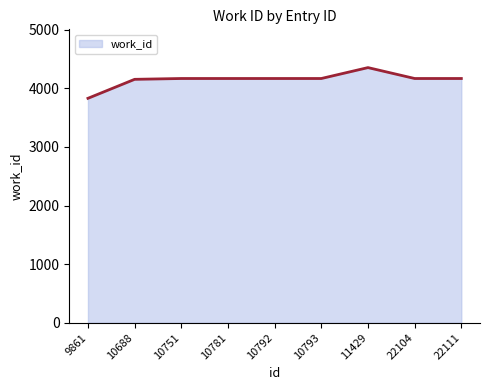

True or false: the data shows 4167 at 22104.

True